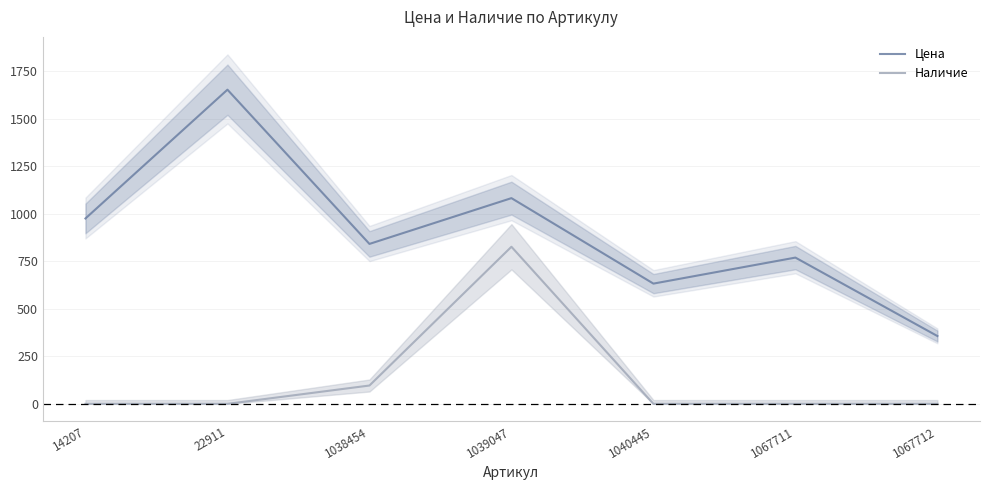

The value of Наличие at 1040445 is 0.0. True or false?

True